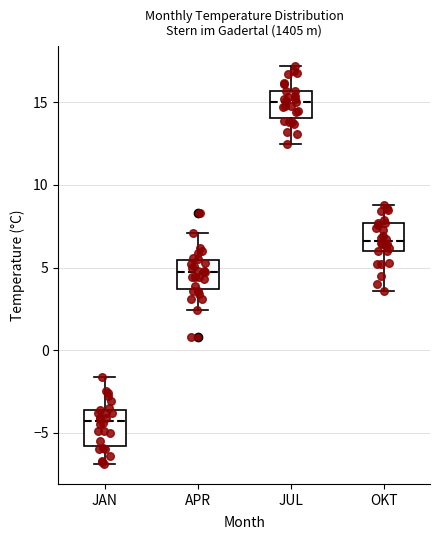

Reading left to right, read every box against the y-axis: the position of its median line, the range the box covers, and the ends of its whiskers. The values are not printed on the chart, so give them approximately, as read against the axis.

JAN: median -4.5, box -6.0 to -3.5, whiskers -7.0 to -1.5
APR: median 5.0, box 3.5 to 5.5, whiskers 2.5 to 7.0
JUL: median 15.0, box 14.0 to 15.5, whiskers 12.5 to 17.0
OKT: median 6.5, box 6.0 to 7.5, whiskers 3.5 to 9.0